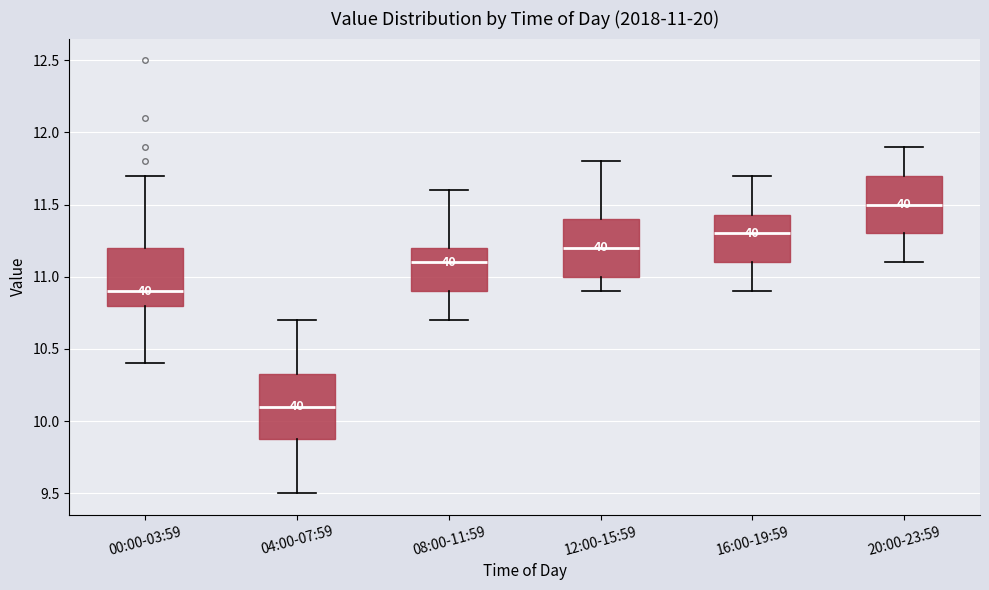

Which box's median line is the highest?

20:00-23:59